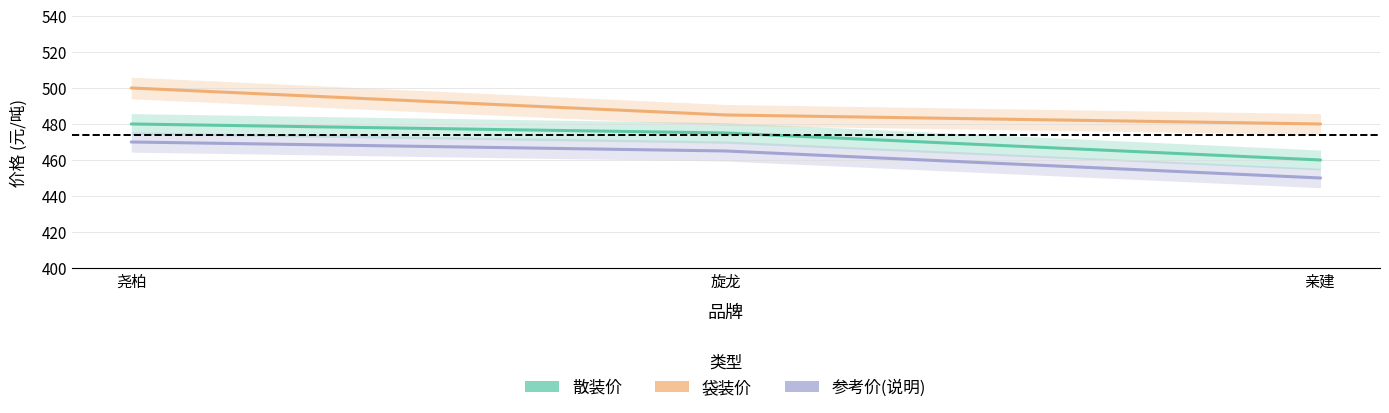

What is the difference between the 散装价 values at 尧柏 and 旋龙?

5